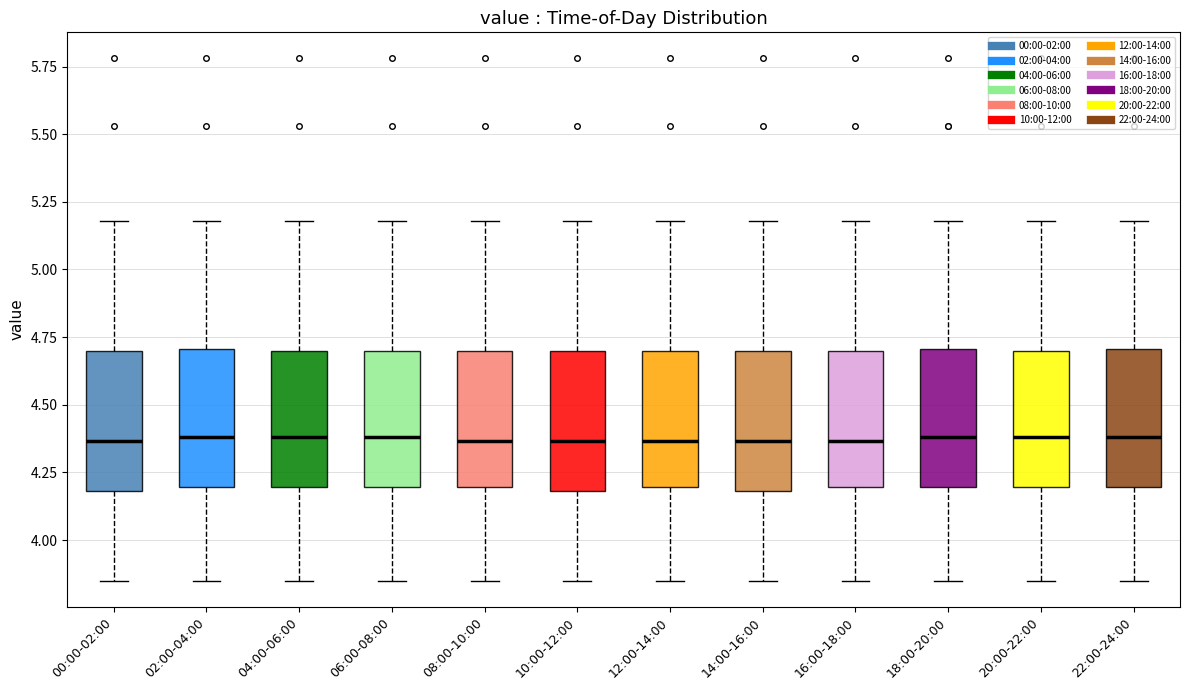

Where does the lower whisker of the box for 18:00-20:00 end on the y-axis? The values are not printed on the chart, so give them approximately, as read against the axis.

3.85